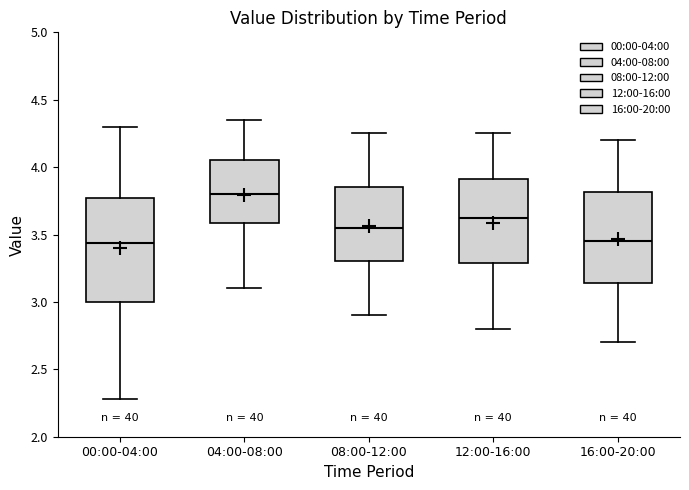

Which box's median line is the highest?

04:00-08:00